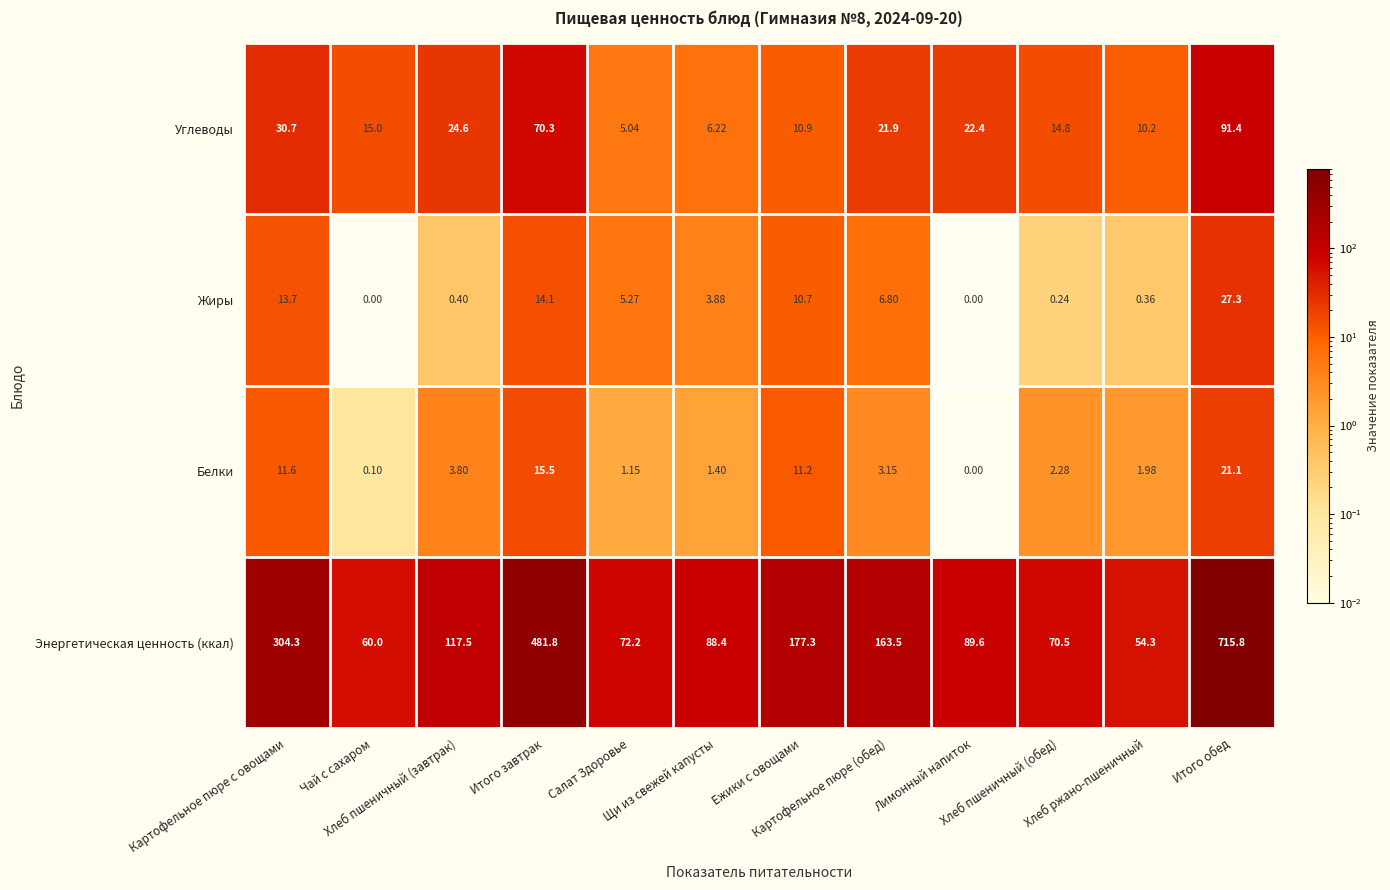

At how many categories does at least one series exceed 189?

3